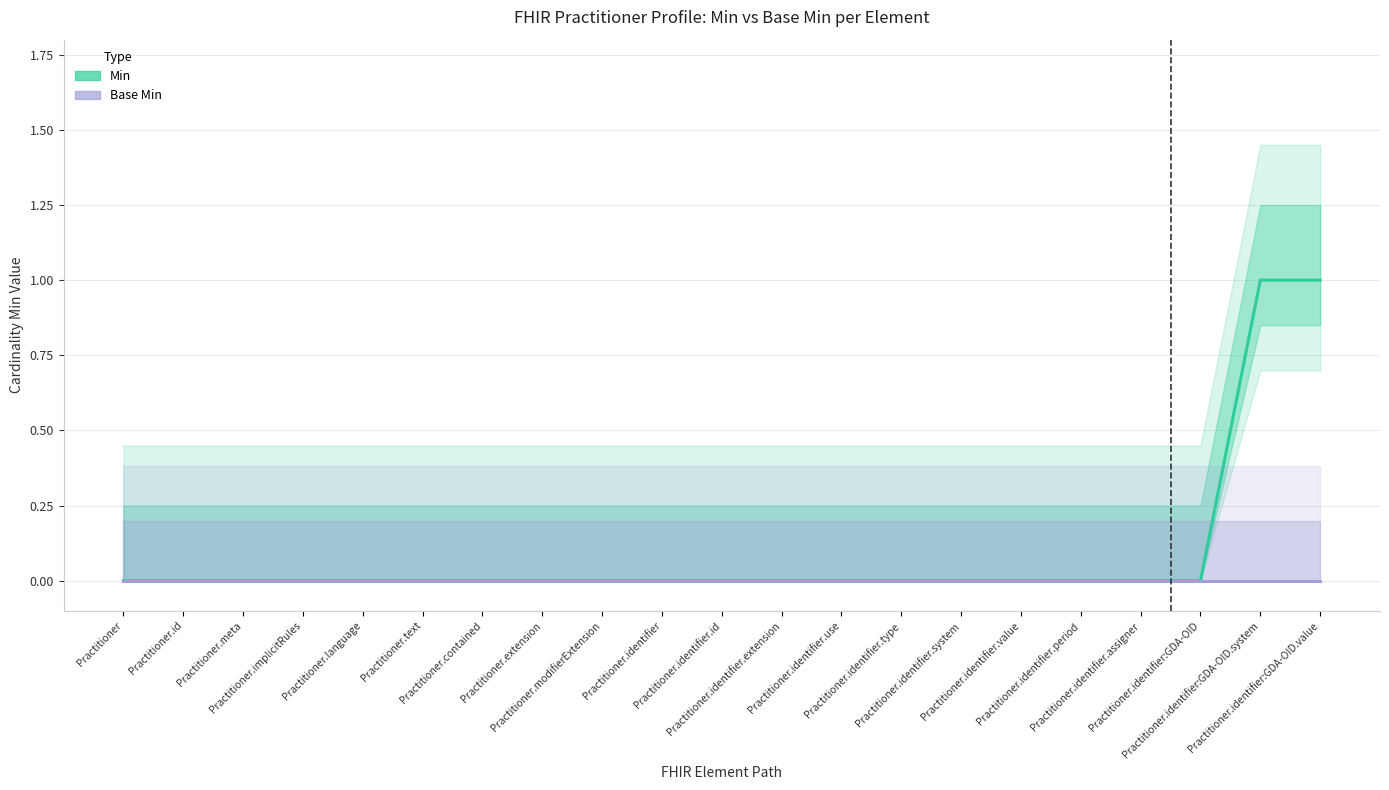

Is the value of Base Min at Practitioner.text greater than the value of Min at Practitioner.modifierExtension?

No